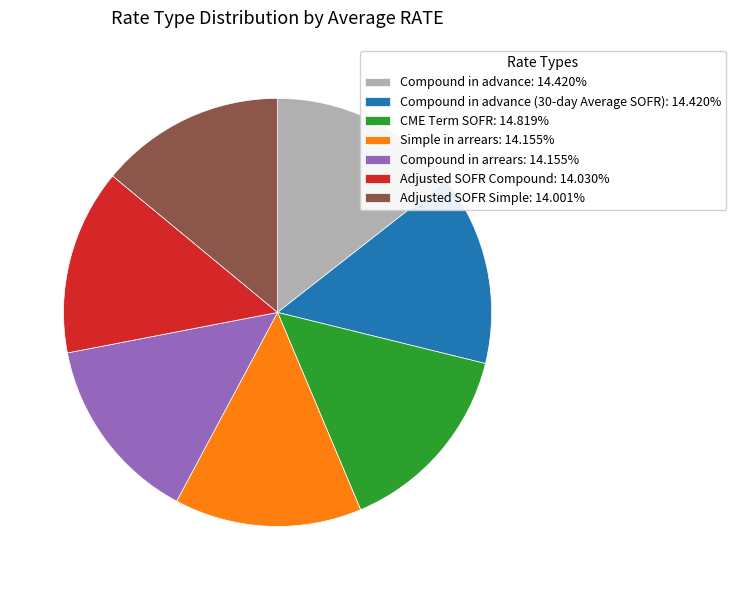

Combined, do Compound in advance: 14.420% and Compound in arrears: 14.155% account for over 50%?

No